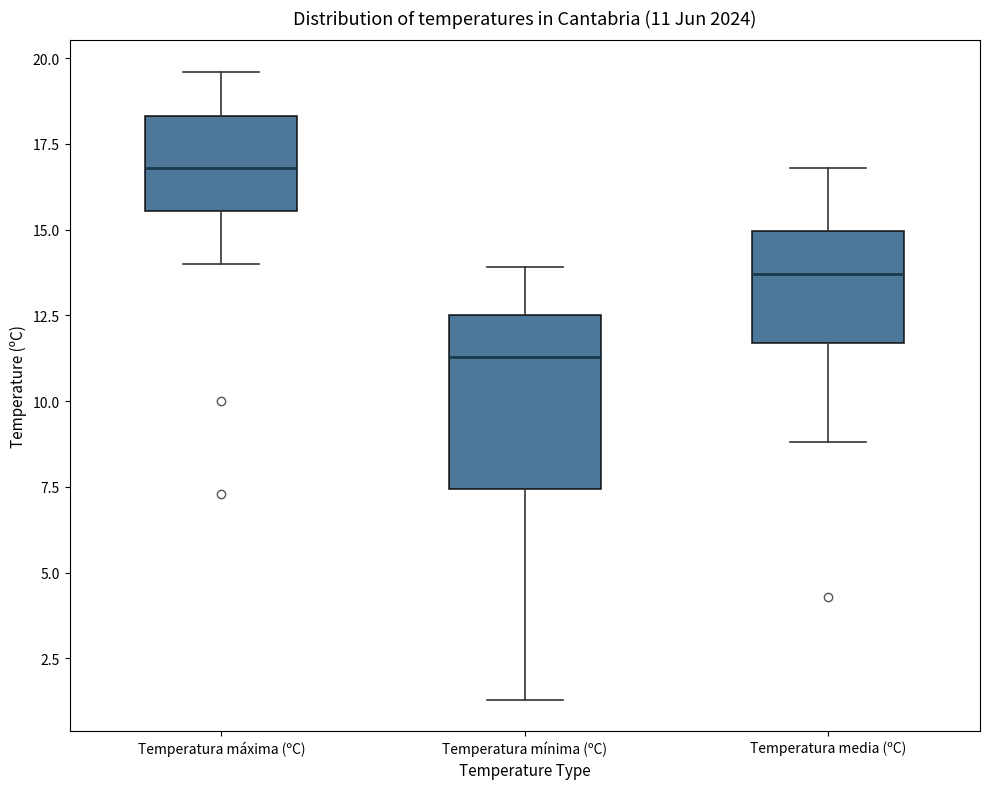

Which box is the tallest, from its lower edge to its upper edge?

Temperatura mínima (ºC)